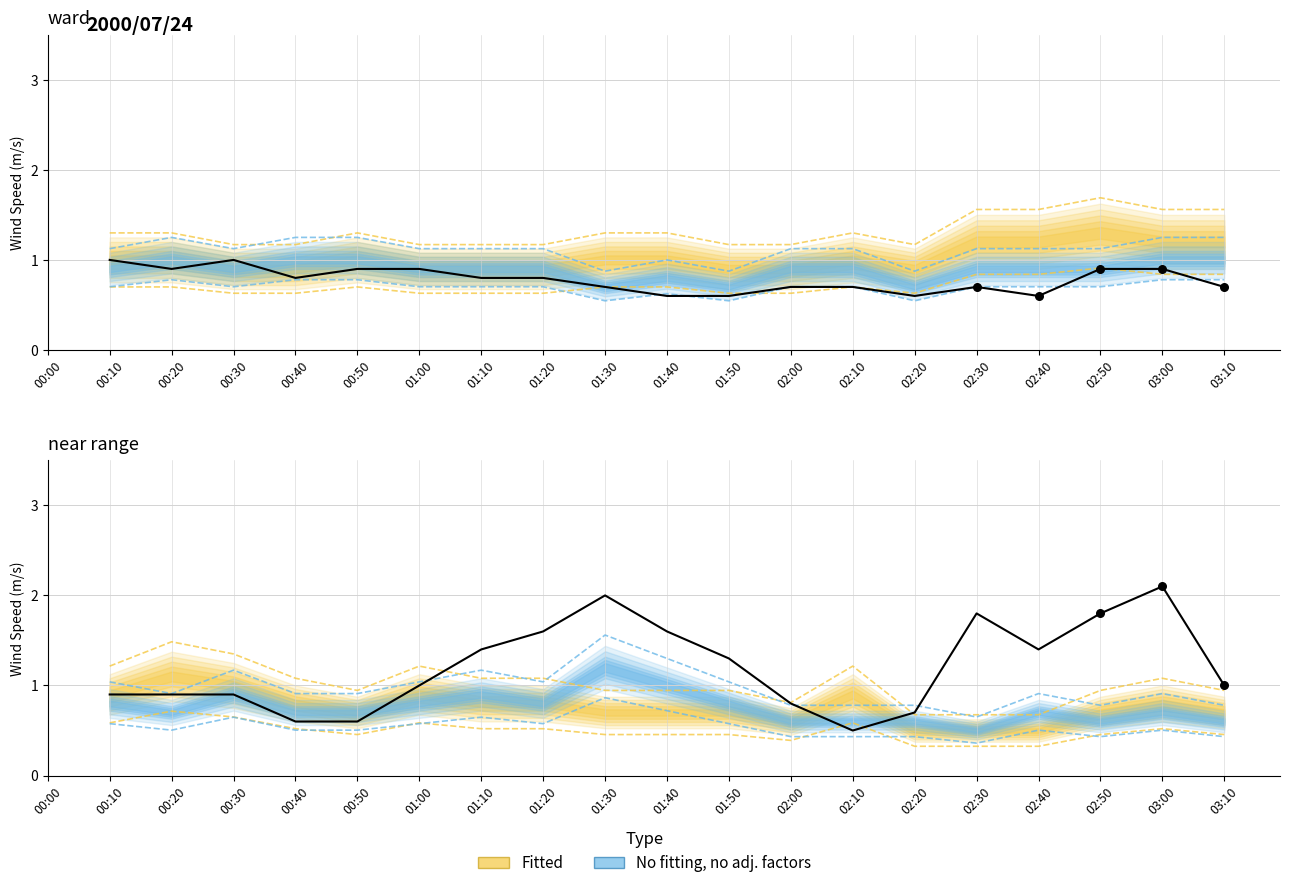

Between 02:30 and 03:10, which is larger?

02:30